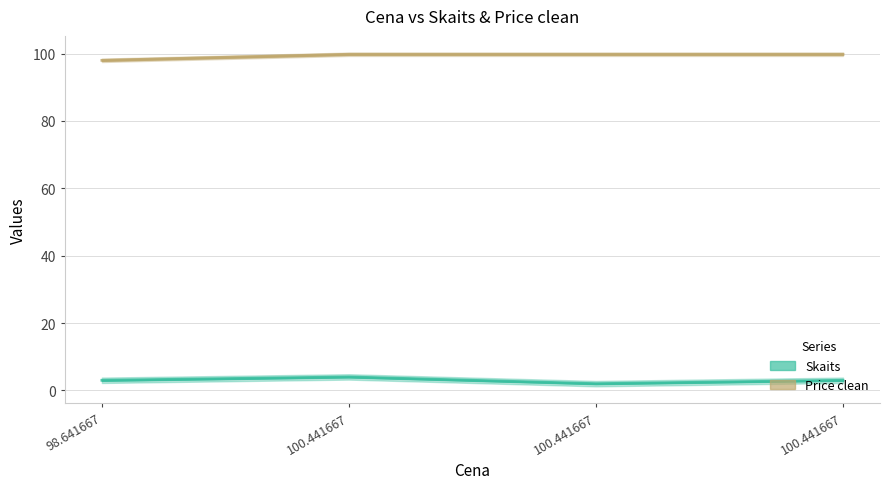

List the series in order of their overall mean, lowest first.

Skaits, Price clean